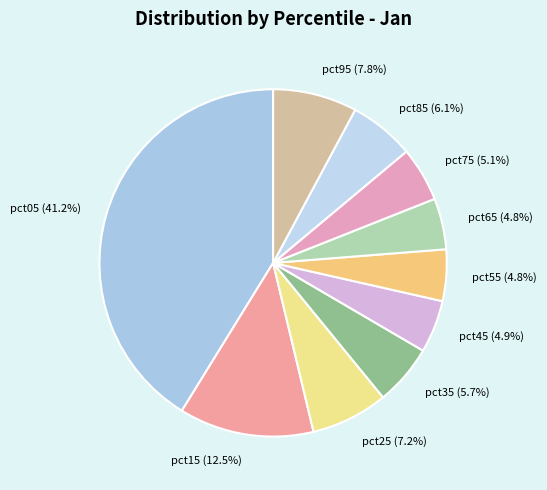

To the nearest percent, what is the difference between the pct65 and pct35 slice percentages?

1%